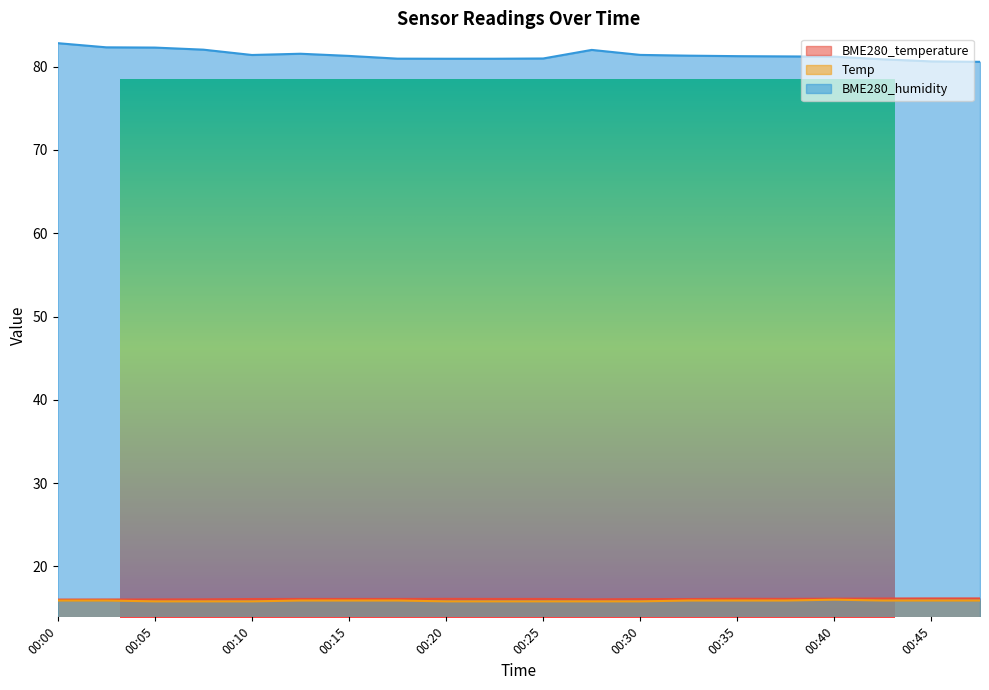

Which series has the largest total across all categories?

BME280_humidity